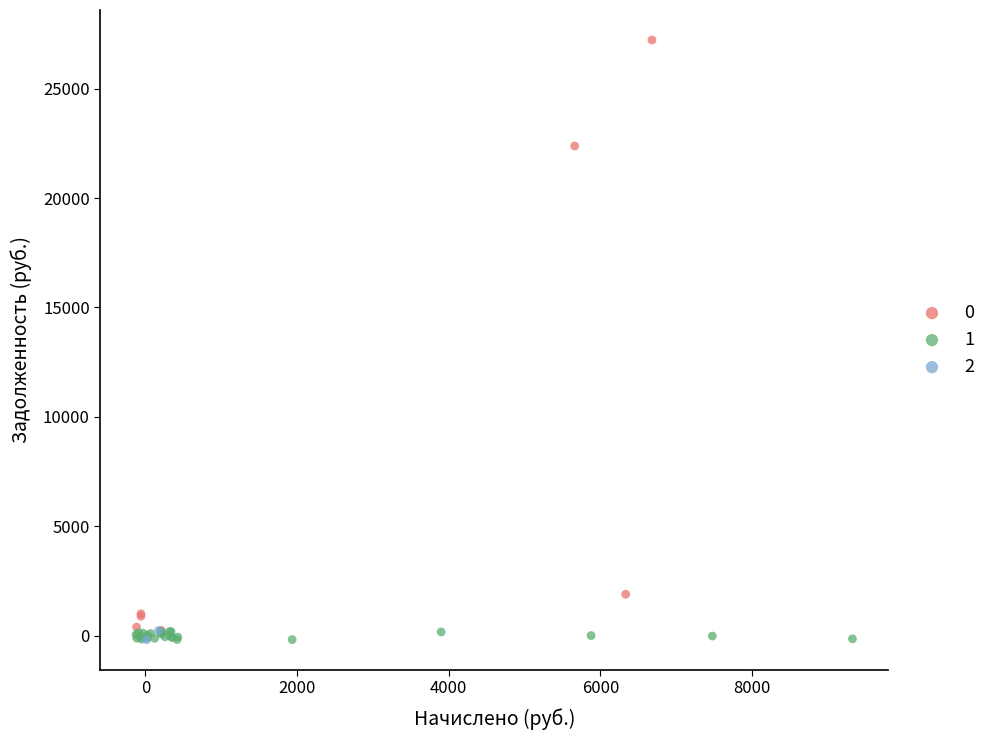

What are all the series names shown in the legend?

0, 1, 2